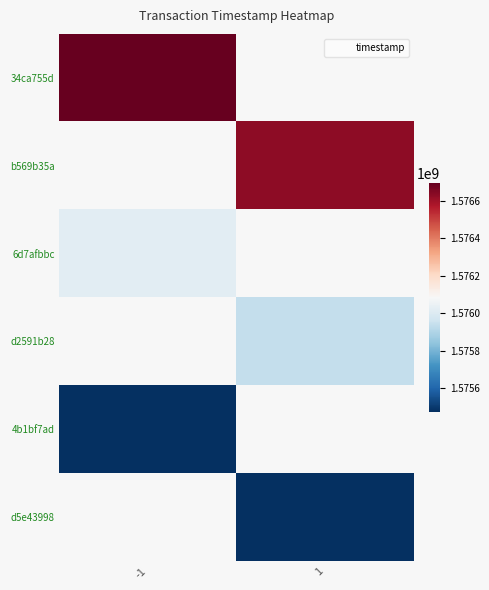

At which label does 6d7afbbc reach its minimum?

-1